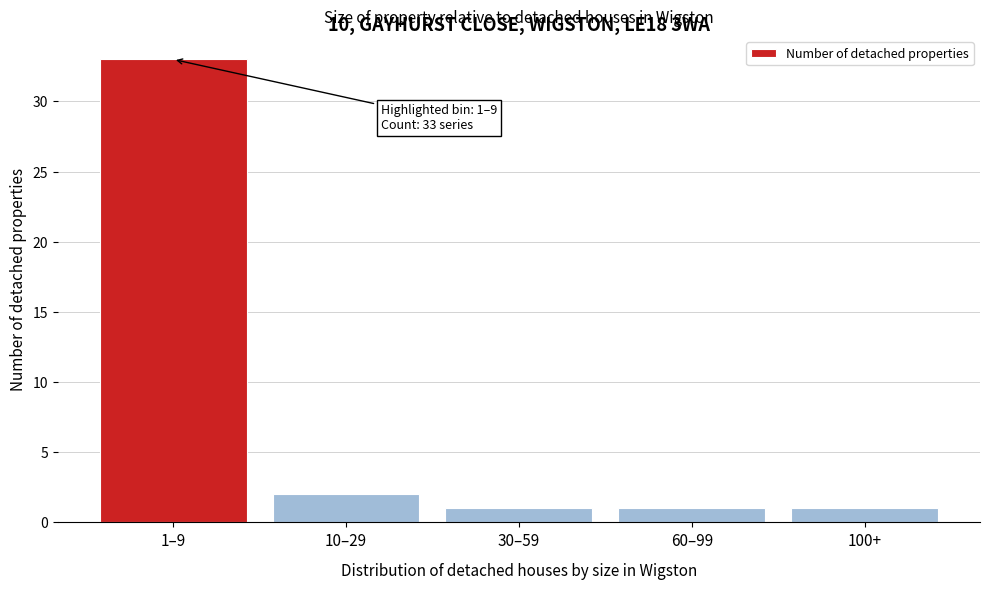

Reading left to right, list all the values displayed in this chart.

33	2	1	1	1